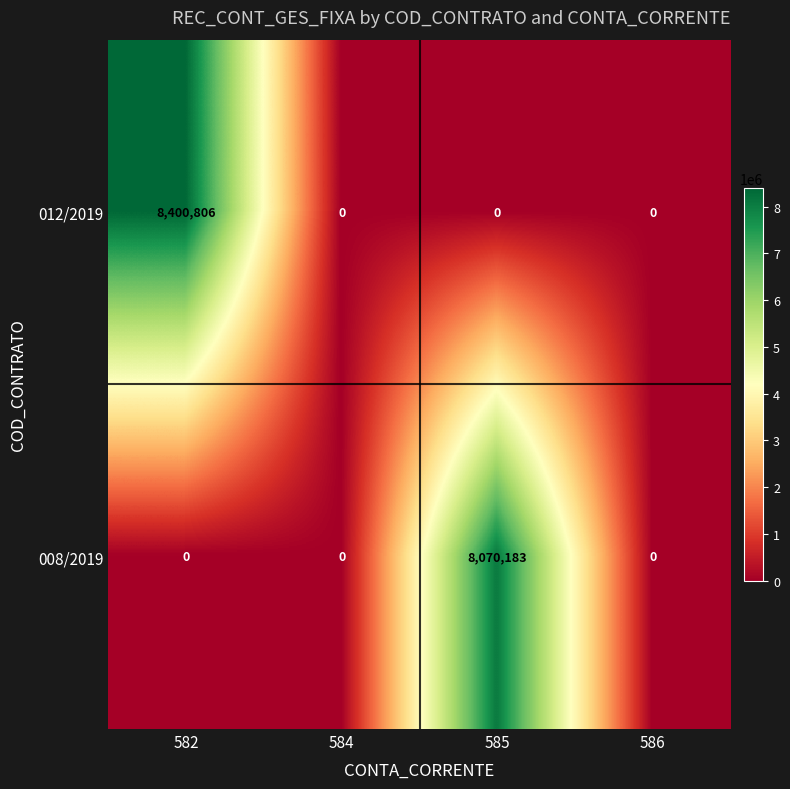

Is it true that 008/2019 equals 0 at 584?

True